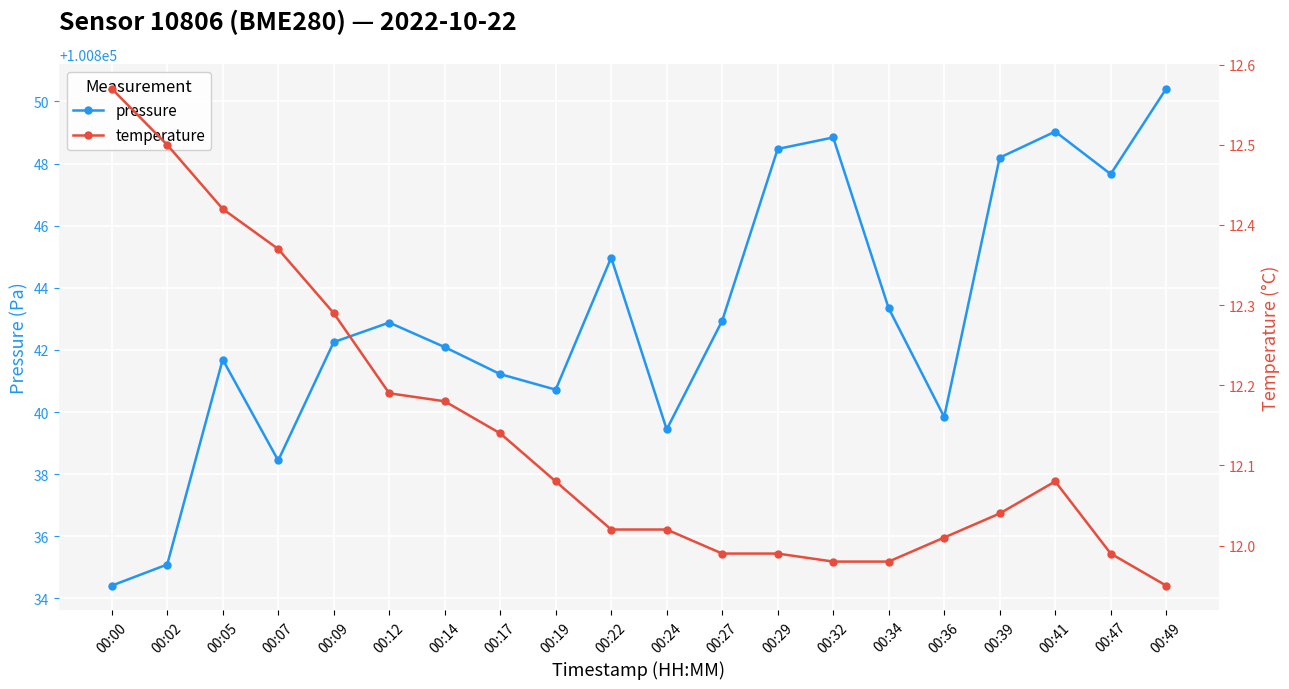

Reading left to right, extract all data points from this chart.

pressure: 00:00=100834.4	00:02=100835.1	00:05=100841.7	00:07=100838.4	00:09=100842.2	00:12=100842.9	00:14=100842.1	00:17=100841.2	00:19=100840.7	00:22=100845.0	00:24=100839.4	00:27=100842.9	00:29=100848.5	00:32=100848.8	00:34=100843.3	00:36=100839.8	00:39=100848.2	00:41=100849.0	00:47=100847.7	00:49=100850.4
temperature: 00:00=12.6	00:02=12.5	00:05=12.4	00:07=12.4	00:09=12.3	00:12=12.2	00:14=12.2	00:17=12.1	00:19=12.1	00:22=12.0	00:24=12.0	00:27=12.0	00:29=12.0	00:32=12.0	00:34=12.0	00:36=12.0	00:39=12.0	00:41=12.1	00:47=12.0	00:49=11.9